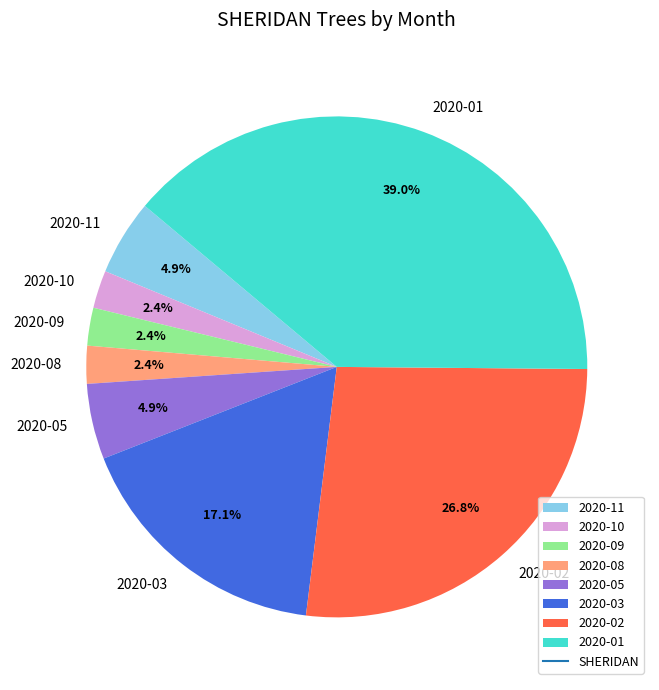

Is there any slice that represents more than half of the pie?

No